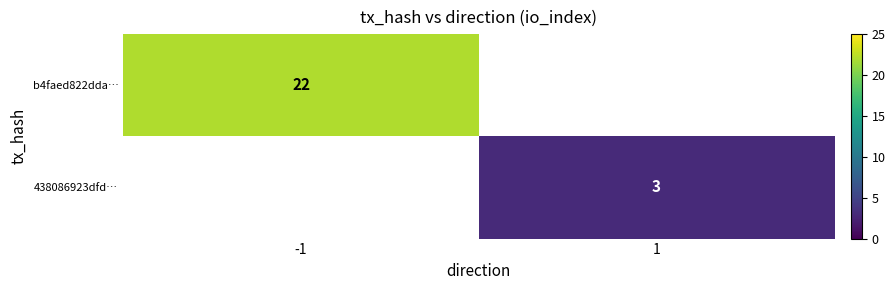

Is the value of 438086923dfd… at 1 greater than the value of b4faed822dda… at -1?

No